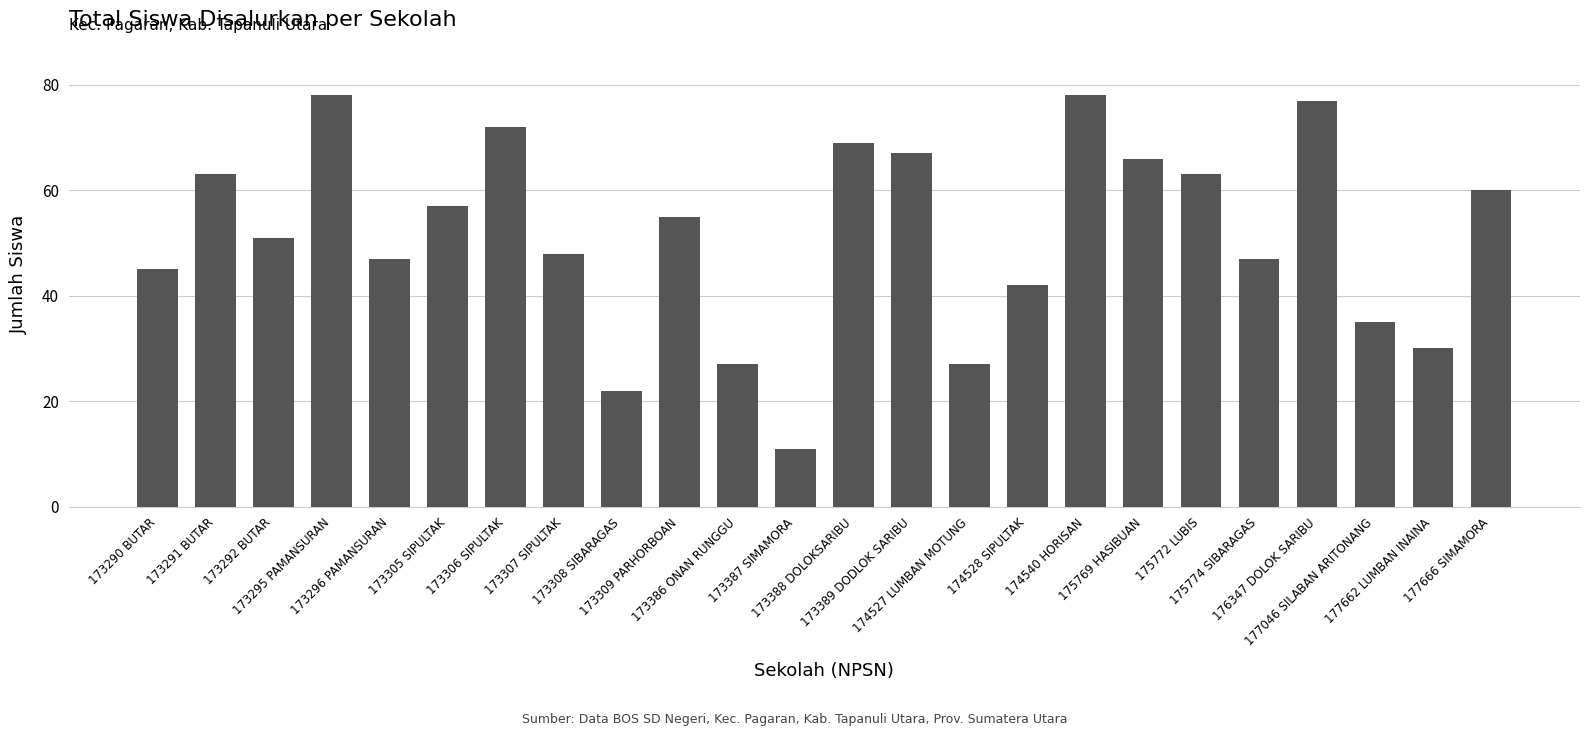

What is the difference between the maximum and minimum values?

67